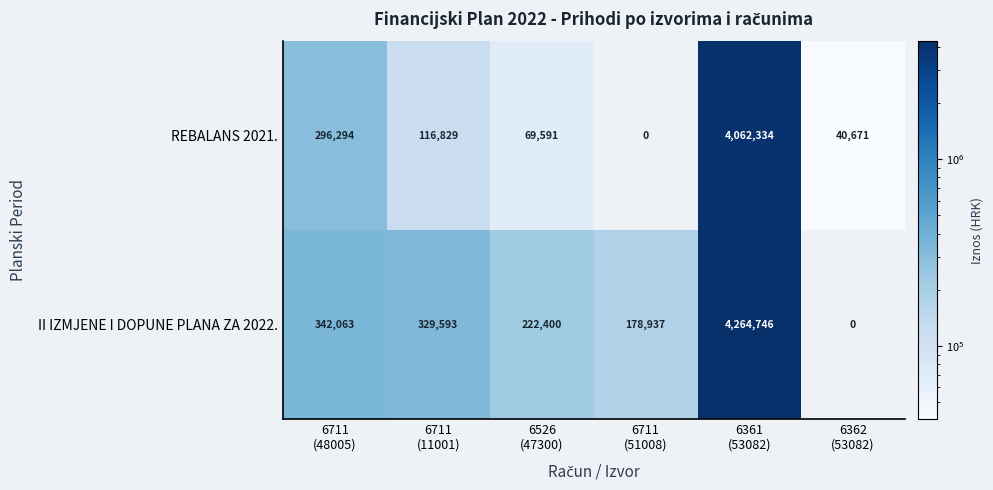

Count the number of data series in this chart.

2